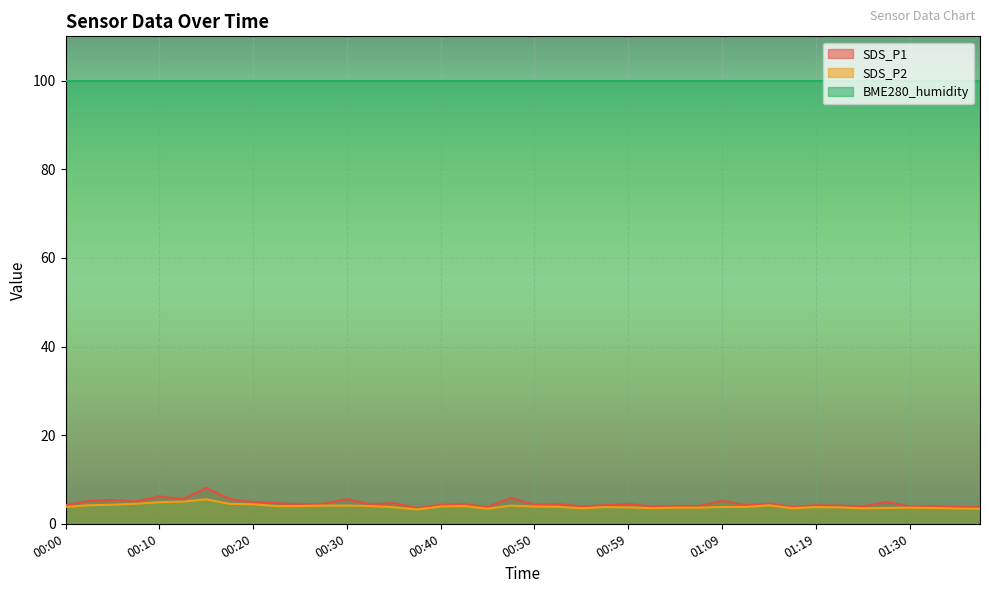

What is the difference between the maximum and minimum values in the SDS_P1 series?

4.6